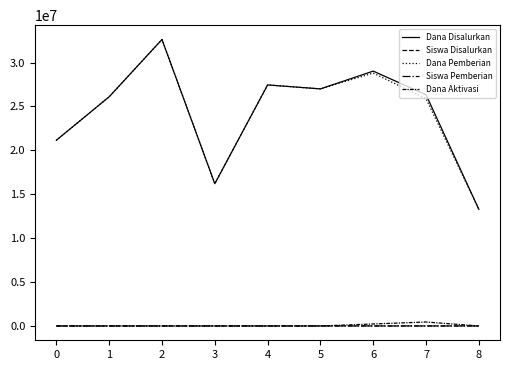

In Dana Disalurkan, how many points are lower than both neighbors (excluding endpoints)?

2